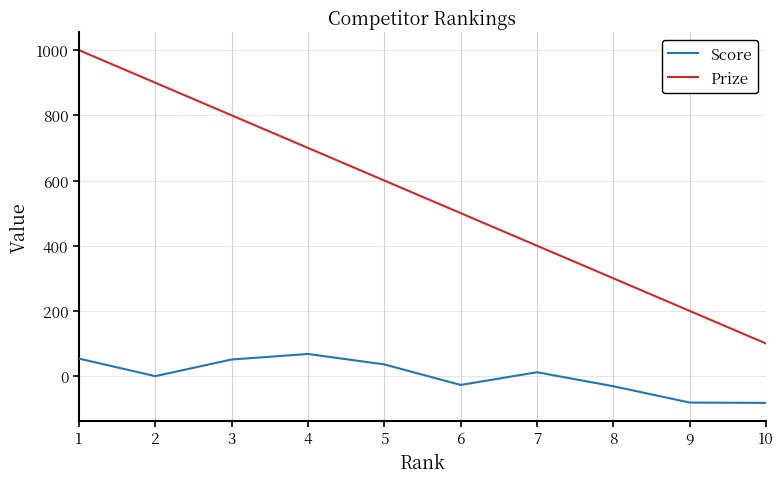

What is the smallest value displayed?

-82